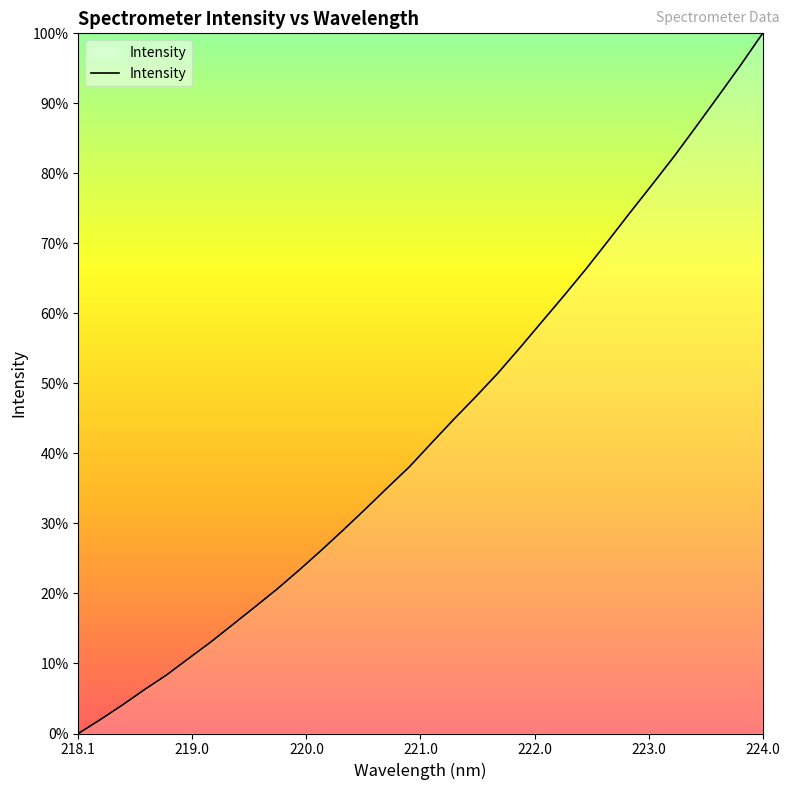

What is the difference between the maximum and minimum values?

100.0